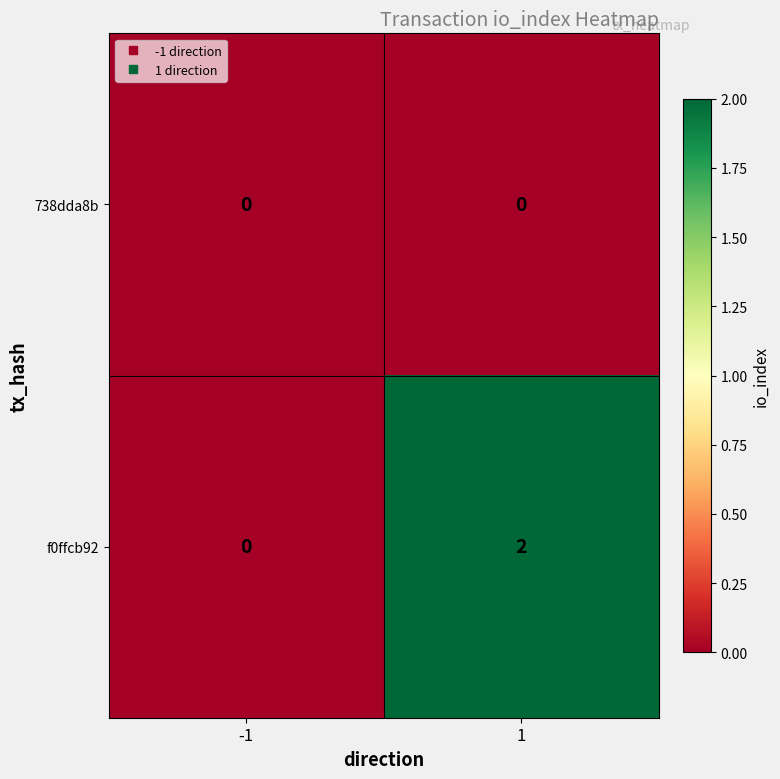

How many series are shown in this chart?

2